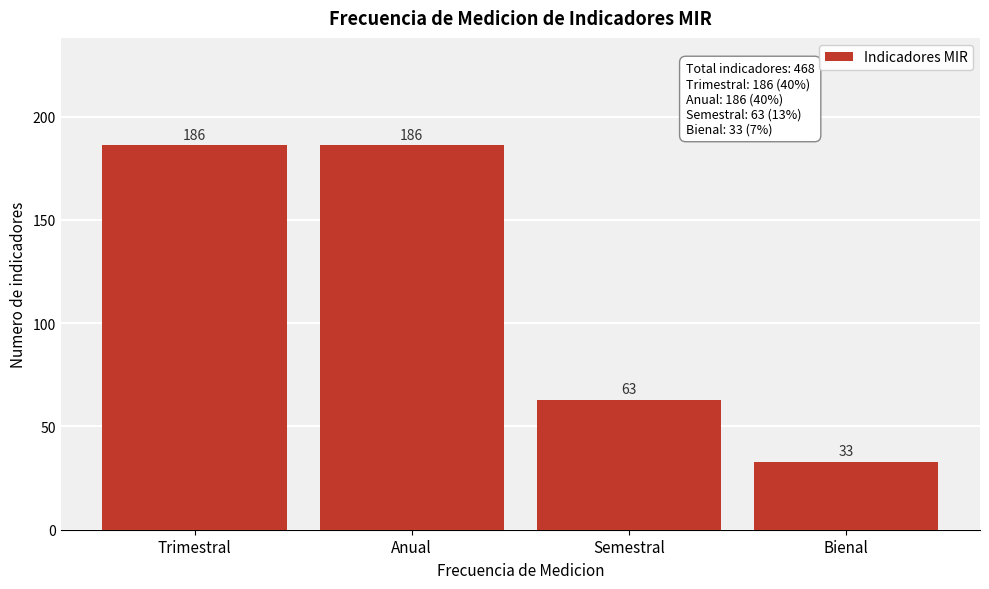

Reading right to left, transcribe all the data shown in this chart.

Bienal=33	Semestral=63	Anual=186	Trimestral=186